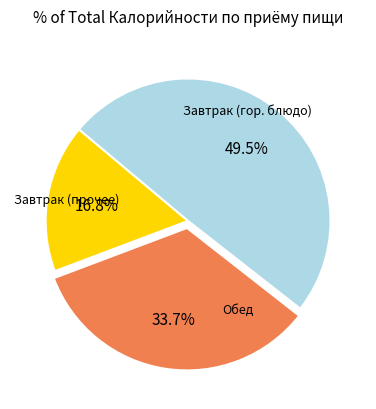

How many slices are in this pie chart?

3